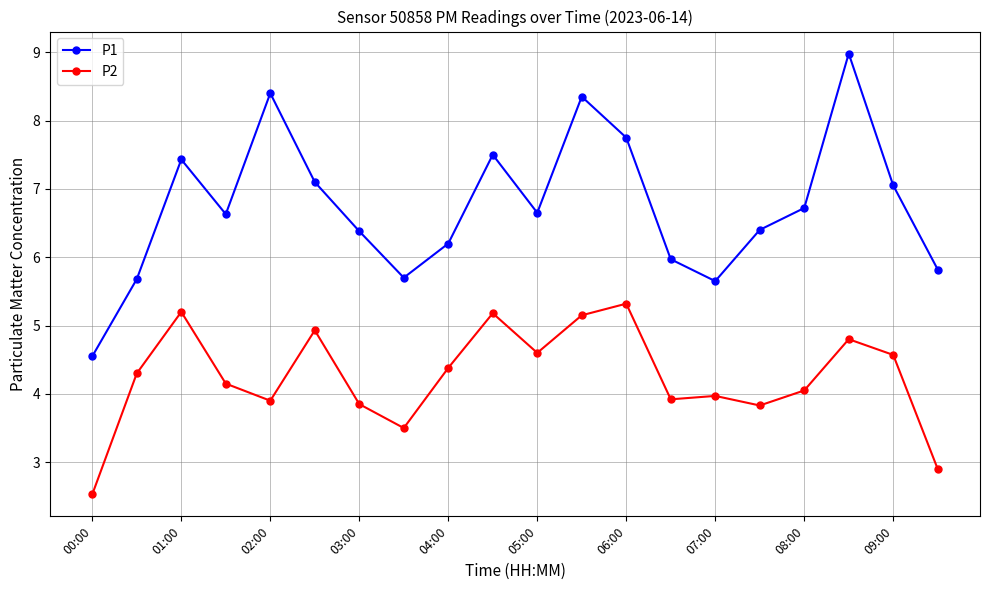

What is the value of the P2 point at the 14th from the left?

3.9